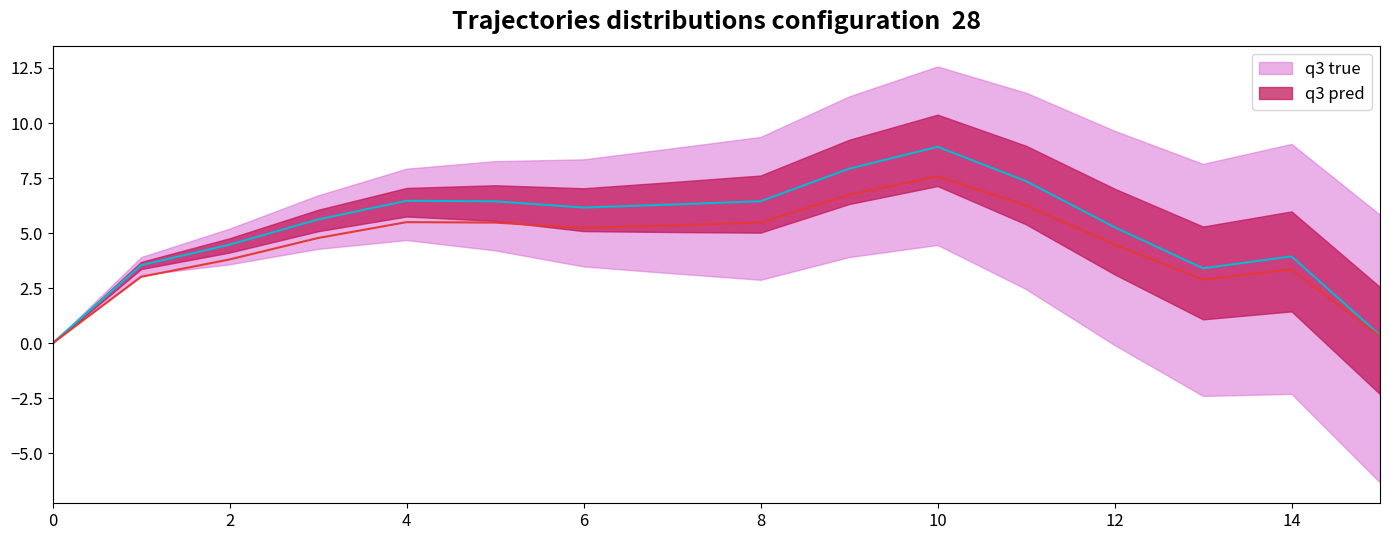

True or false: q3 true and q3 pred cross at least once.

False